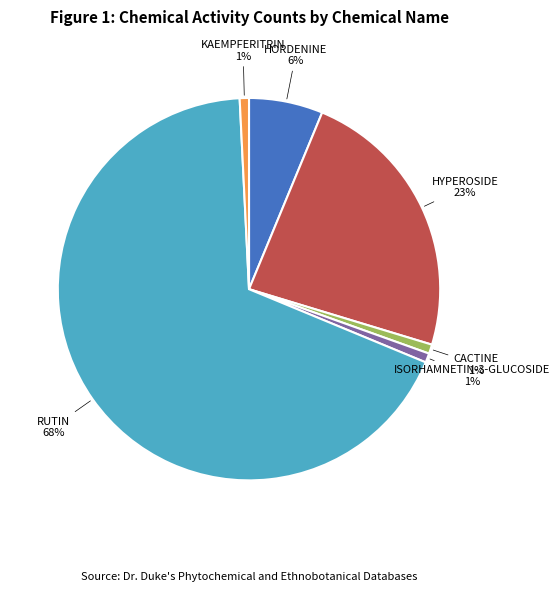

To the nearest percent, what is the difference between the largest and smallest slice percentages?

67%